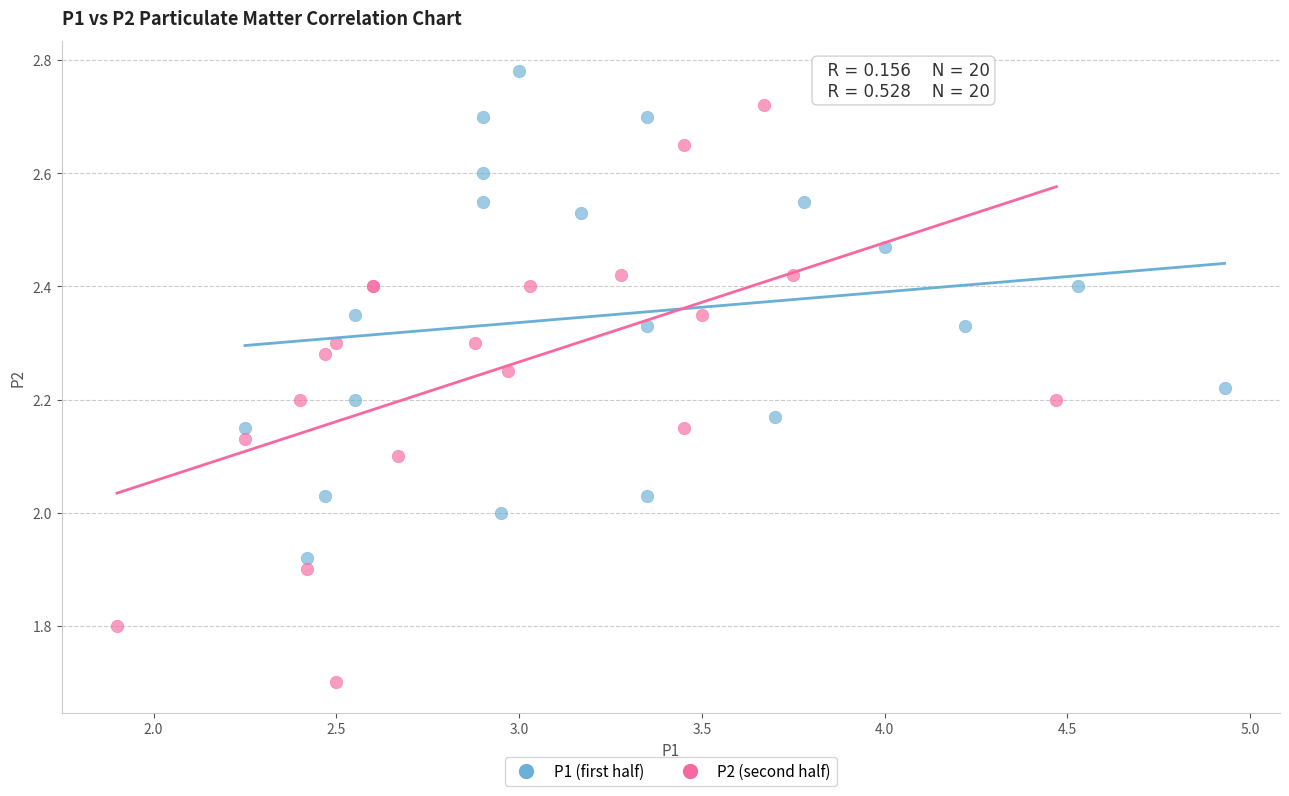

Which series reaches the minimum Y coordinate?

P2 (second half)